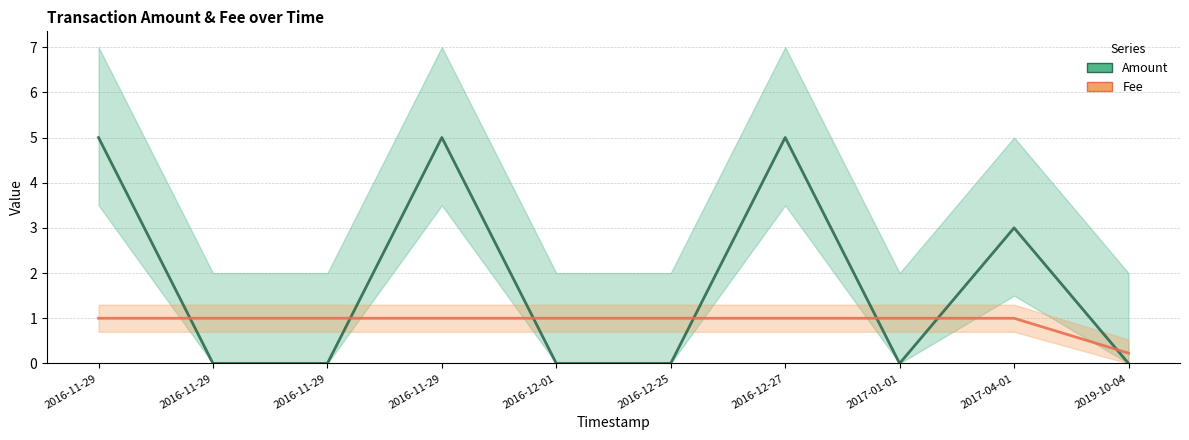

Reading left to right, transcribe all the data shown in this chart.

Amount: 5.0	0.0	0.0	5.0	0.0	0.0	5.0	0.0	3.0	0.0
Fee: 1.0	1.0	1.0	1.0	1.0	1.0	1.0	1.0	1.0	0.2